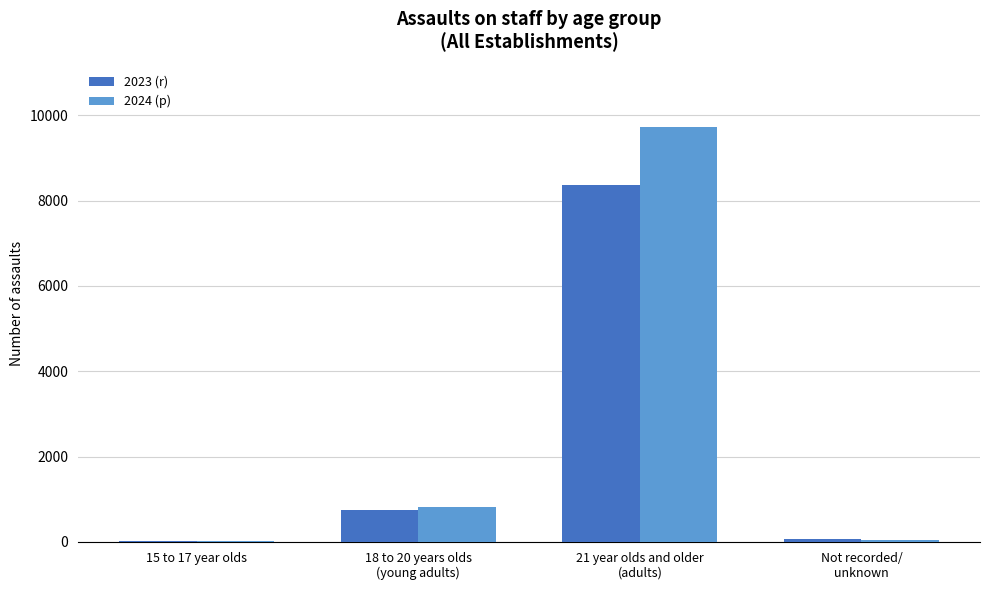

What is the maximum value for 2023 (r)?

8371